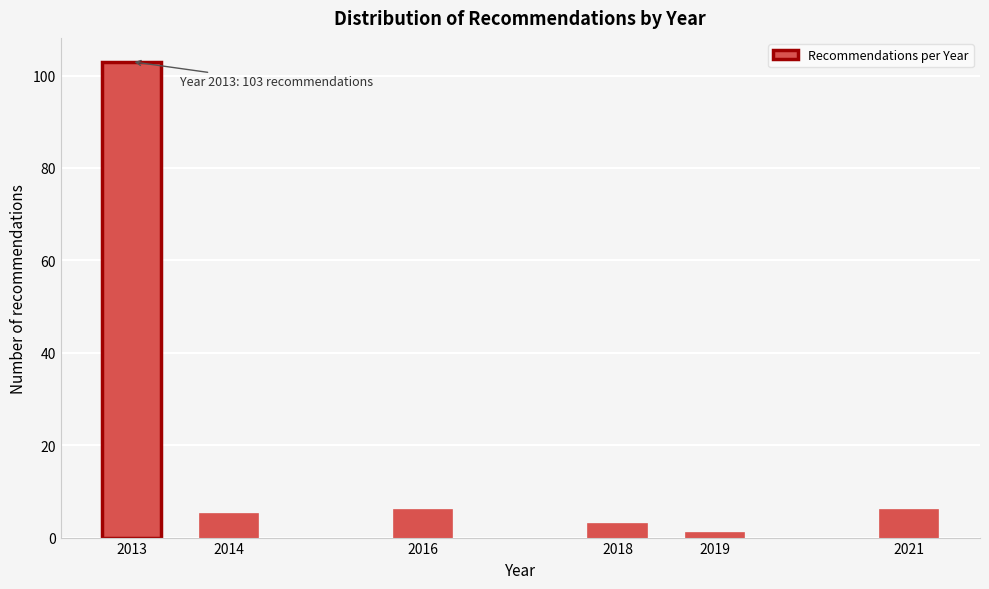

Reading left to right, transcribe all the data shown in this chart.

103	5	6	3	1	6